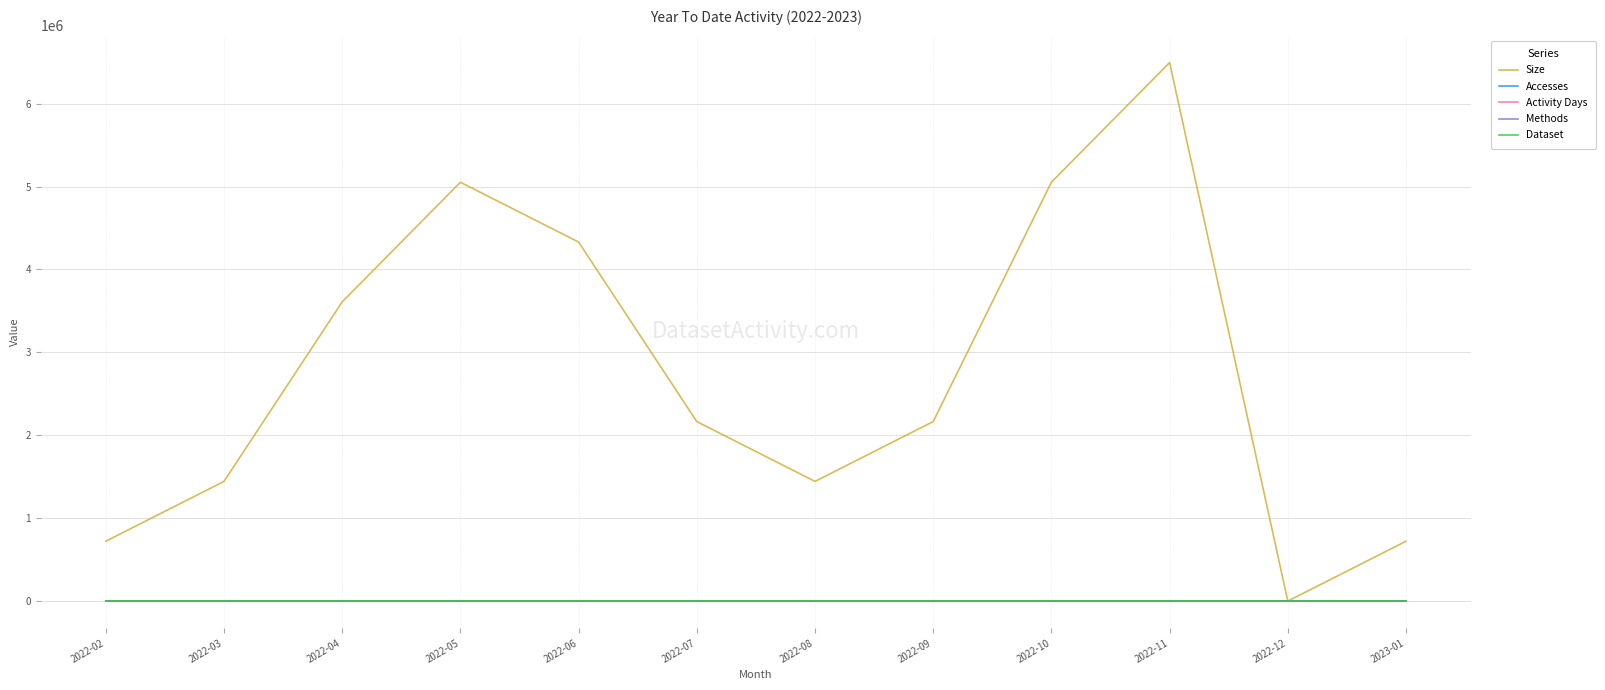

Which series has the largest total across all categories?

Size